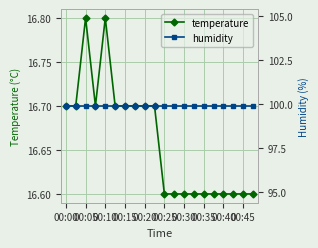

Count the temperature values in the range 16 to 17.

20